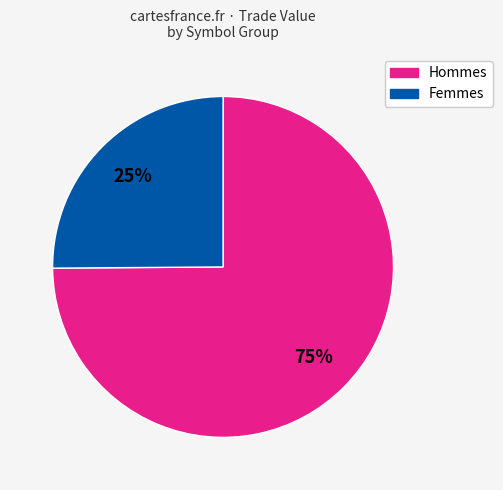

True or false: Hommes accounts for 65% of the total.

False